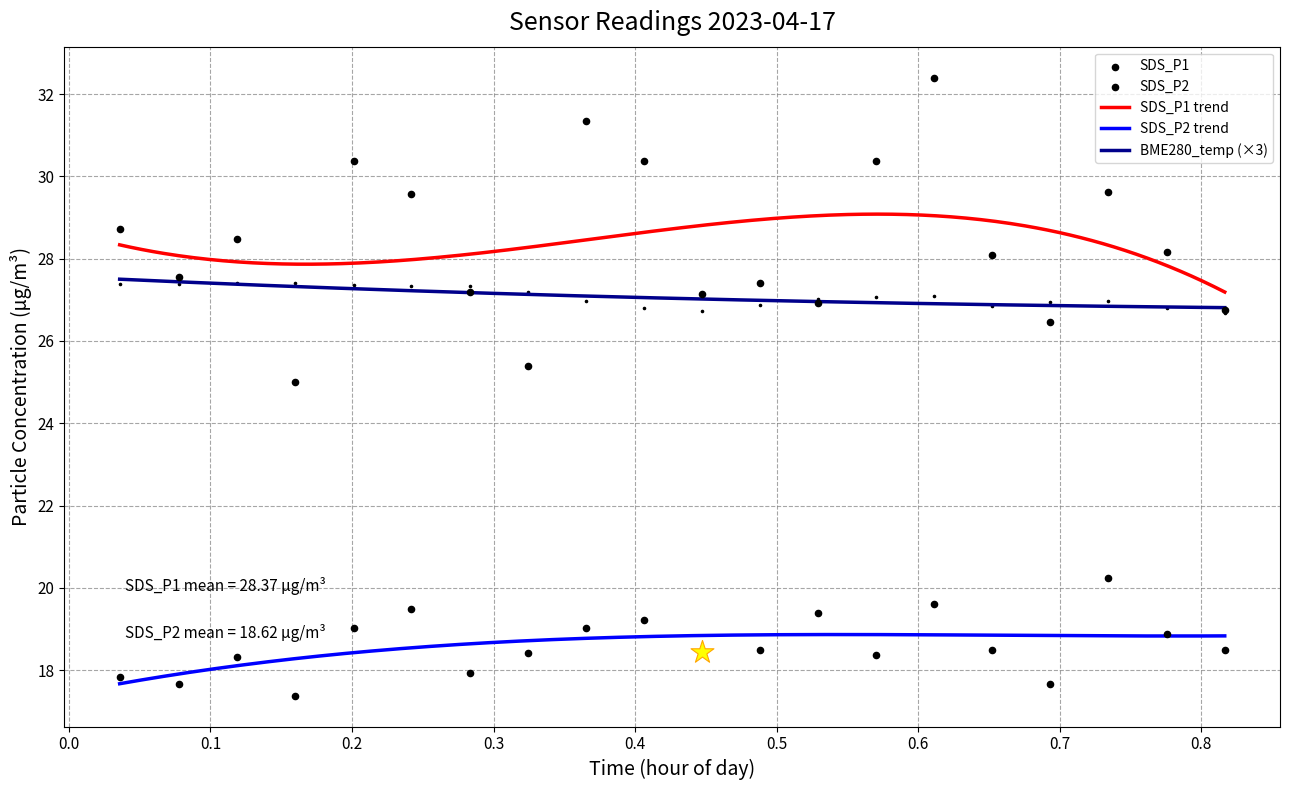

True or false: SDS_P1 trend and BME280_temp (×3) cross at least once.

False